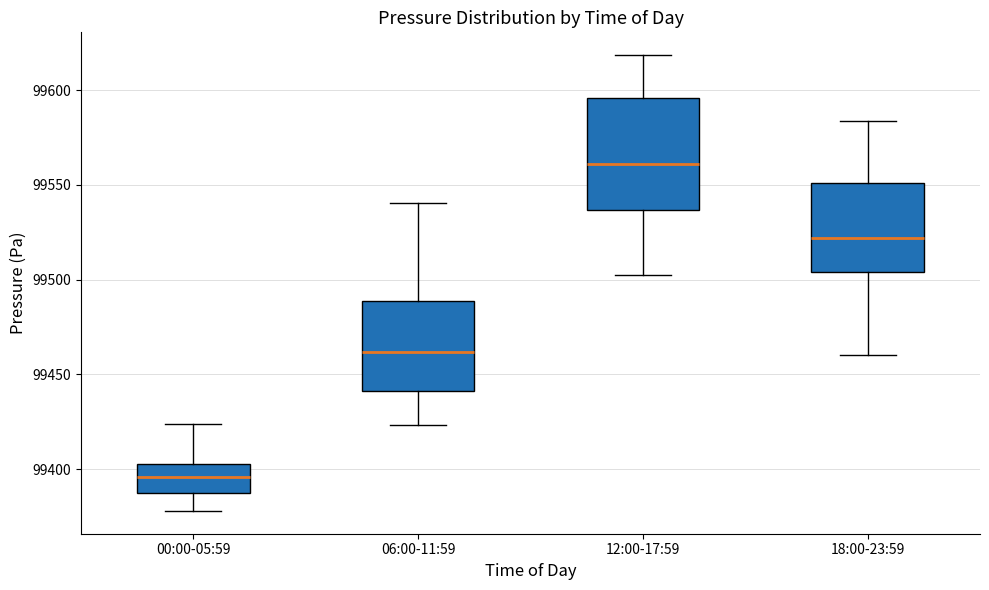

Which box has the highest median line?

12:00-17:59